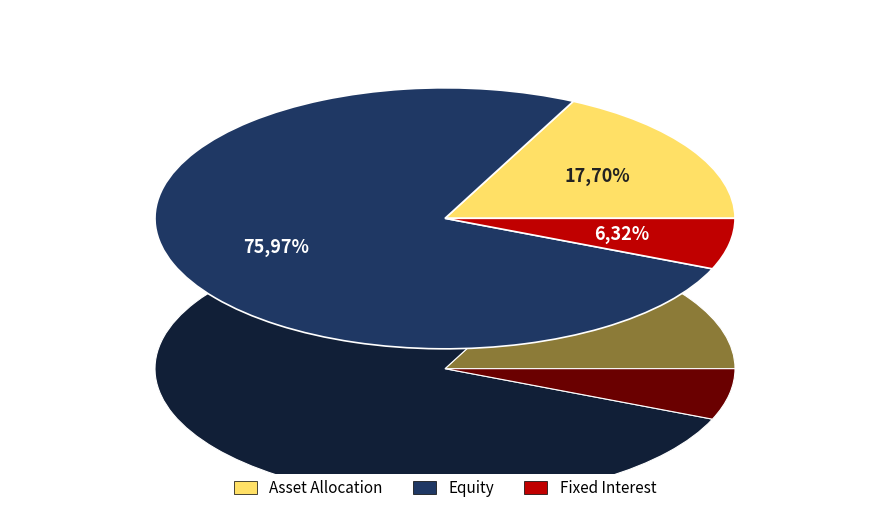

What portion of the pie excludes Equity?

24.0%